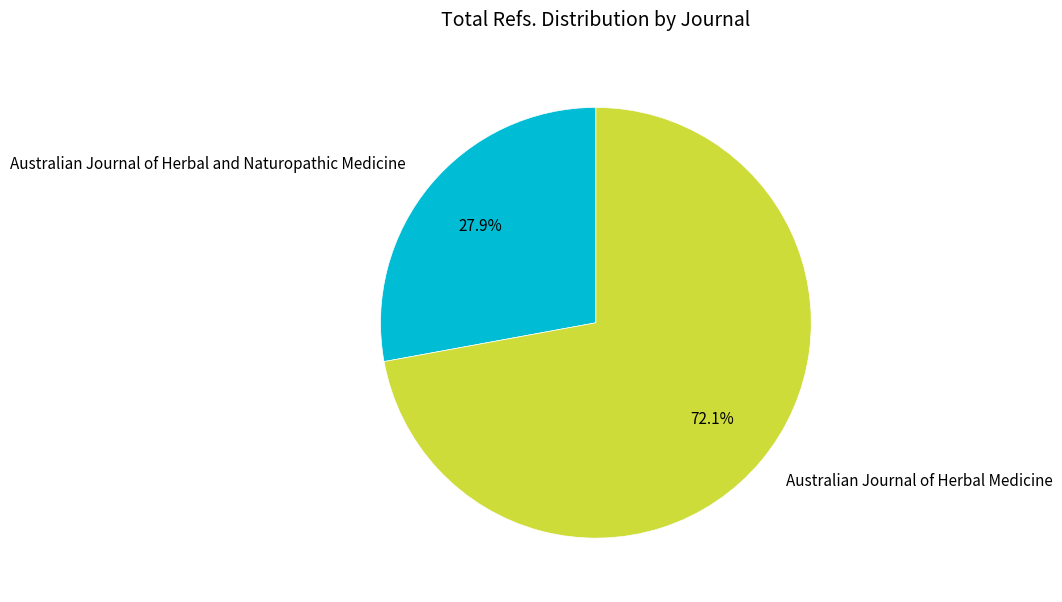

Which category has the biggest portion of the pie?

Australian Journal of Herbal Medicine